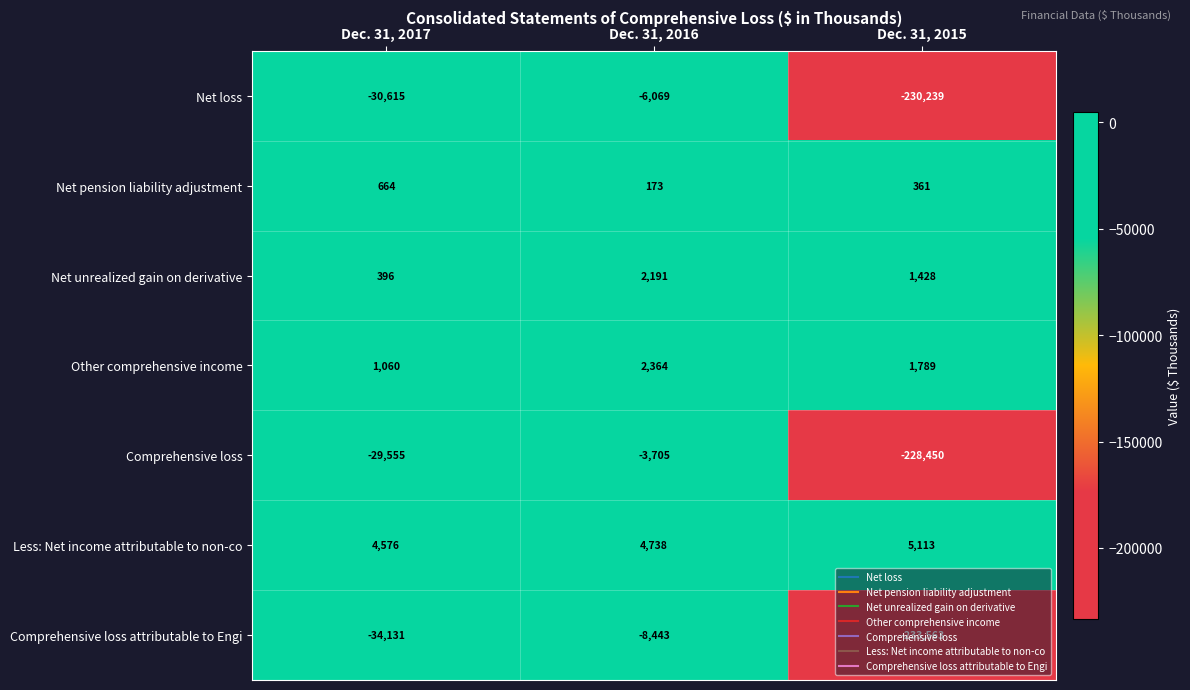

At which category does the chart reach its minimum across all series?

Dec. 31, 2015